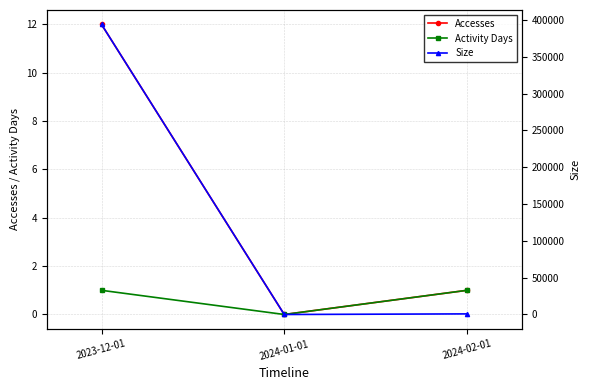

What is the label of the 2nd point from the right?

2024-01-01